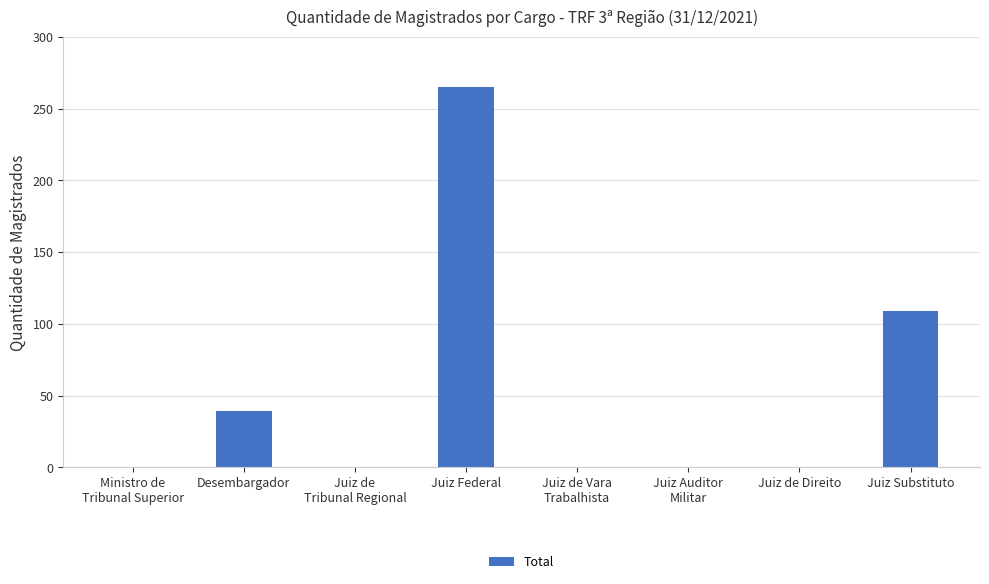

What is the change in value from Juiz Federal to Juiz de Direito?

-265